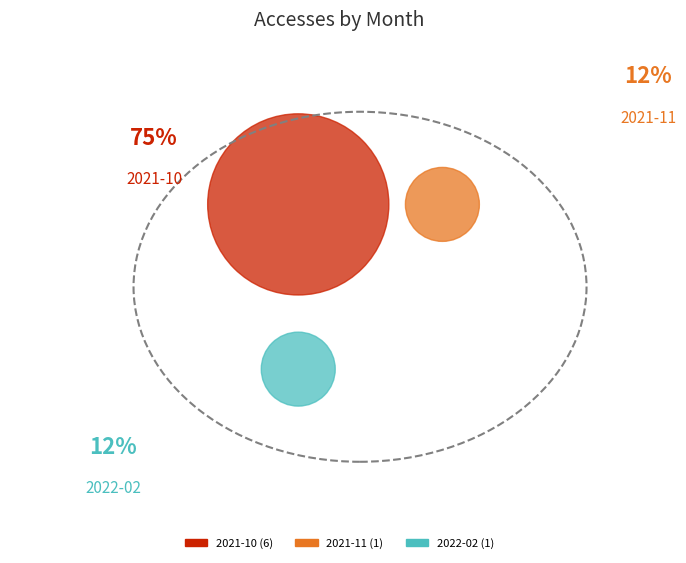

True or false: 2021-12 accounts for 0% of the total.

True